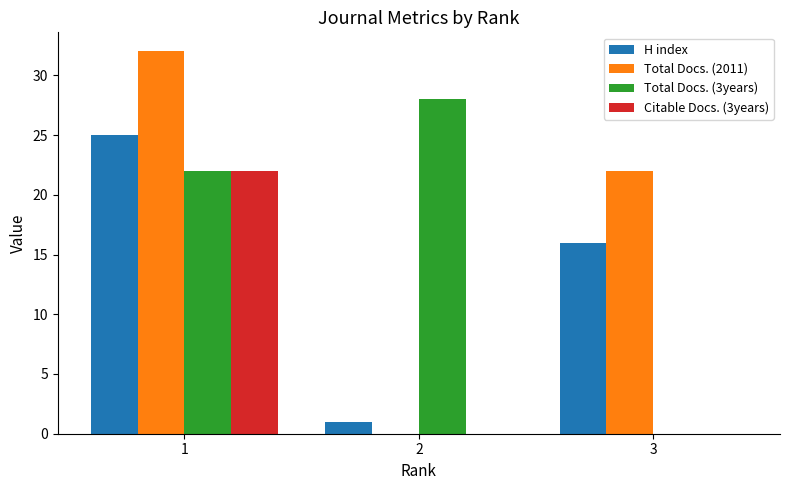

How many distinct data groups are displayed?

4